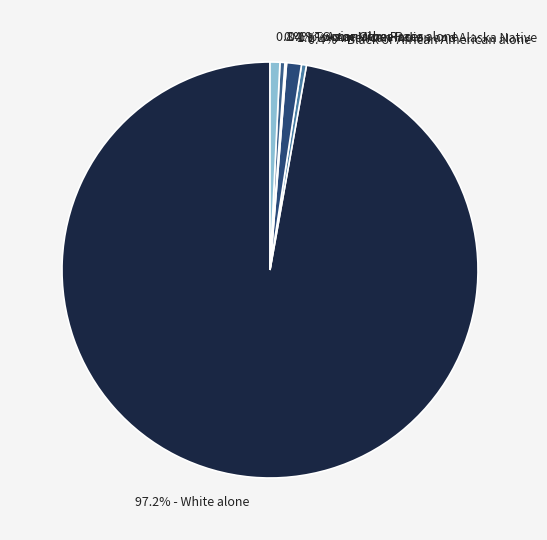

How much of the chart is everything except 0.4% - Black or African American alone?

99.6%